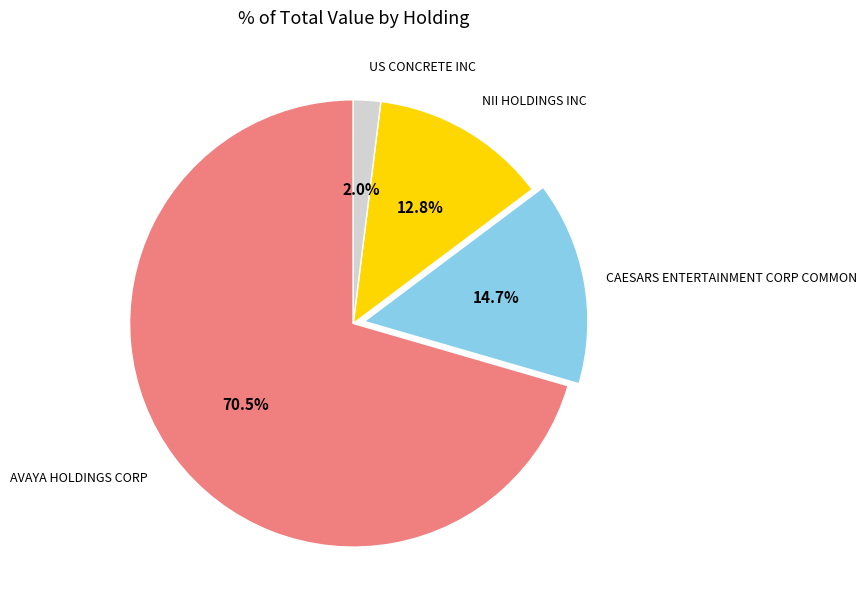

True or false: NII HOLDINGS INC accounts for 13% of the total.

True